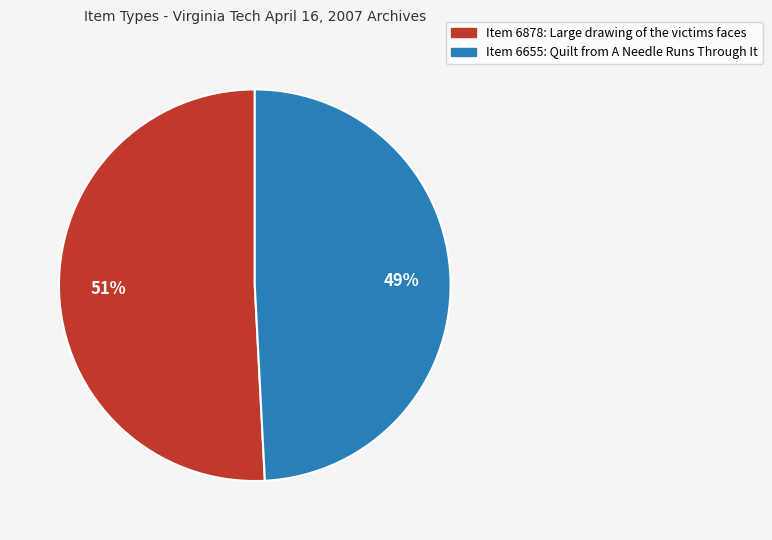

What percentage is the Item 6878: Large drawing of the victims faces slice, to the nearest percent?

51%